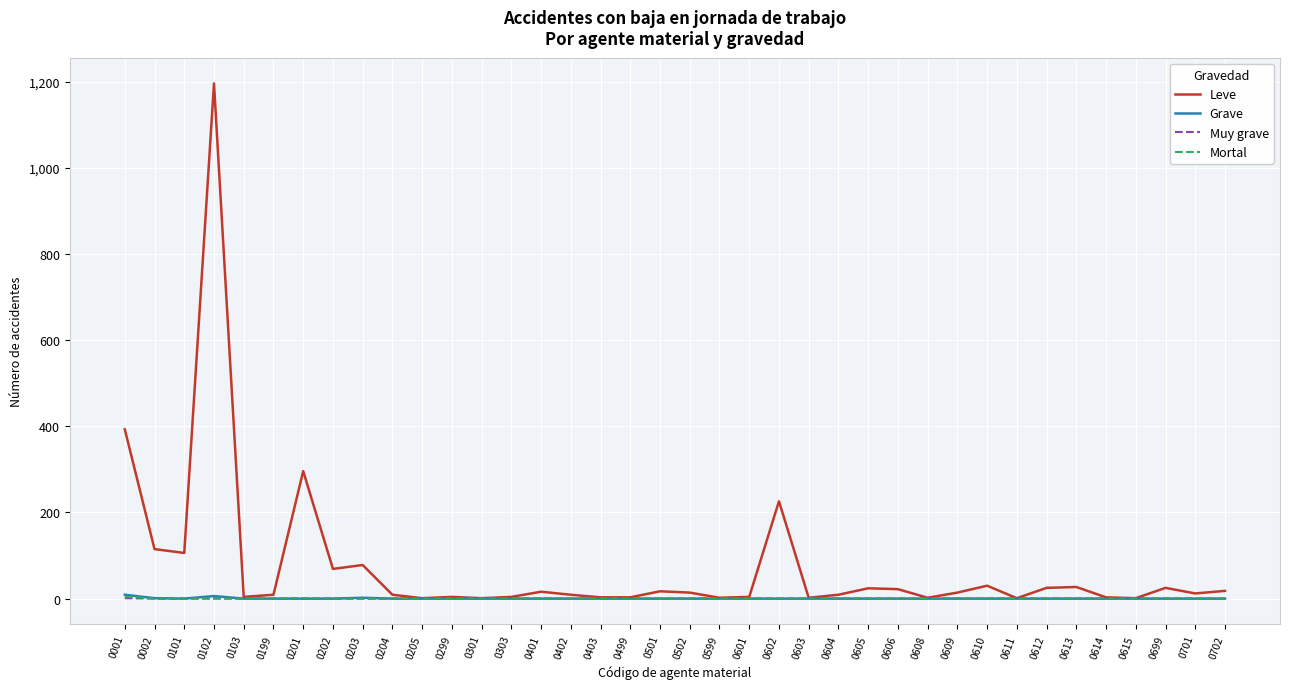

The Leve series shows 27 at 0613. True or false?

True